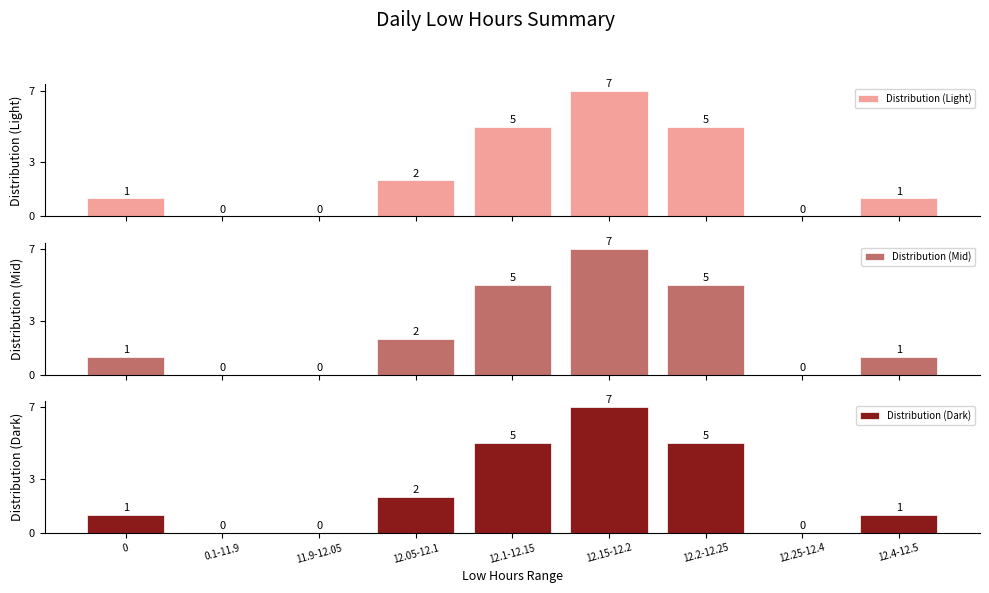

At 12.2-12.25, list the series in order from largest to smallest.

Distribution (Light), Distribution (Mid), Distribution (Dark)